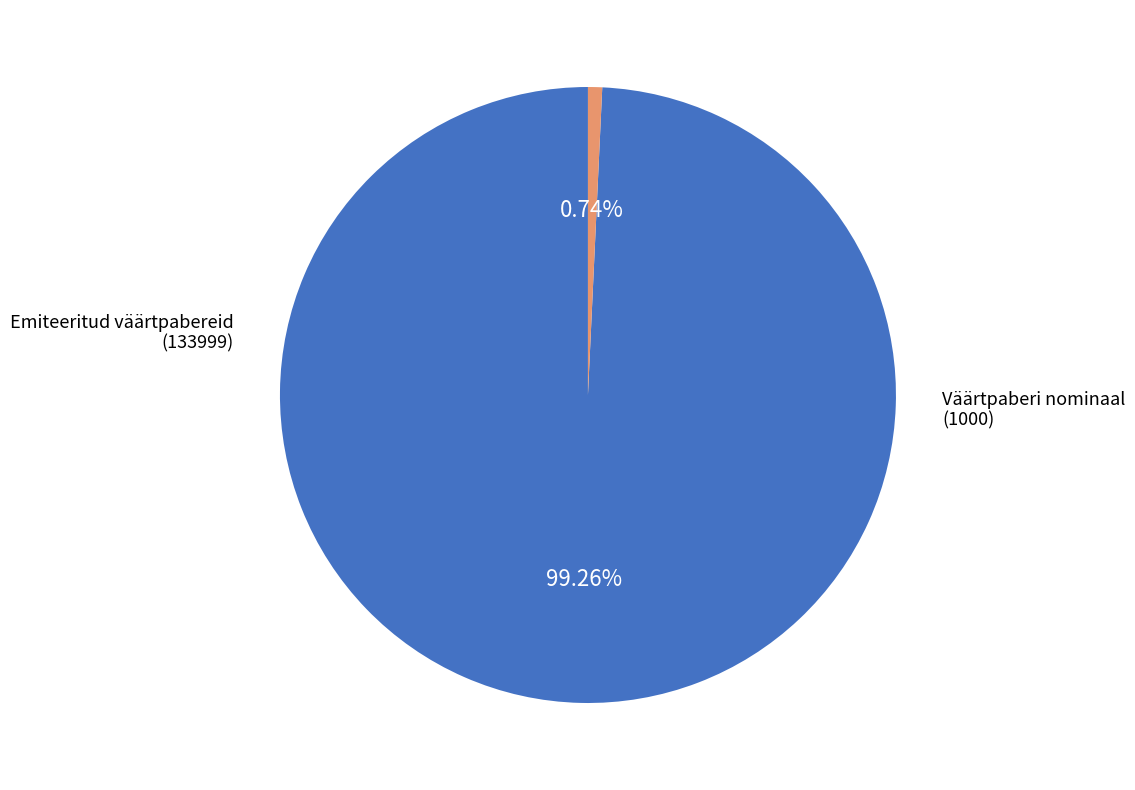

Does Emiteeritud väärtpabereid represent more than half of the total?

Yes